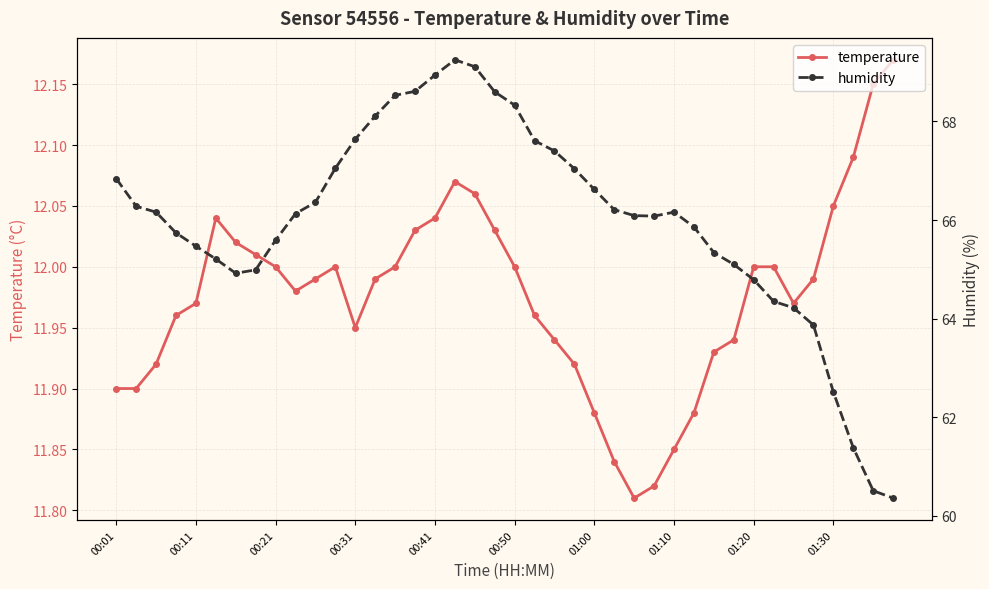

Rank the series by their average value, from highest to lowest.

humidity, temperature